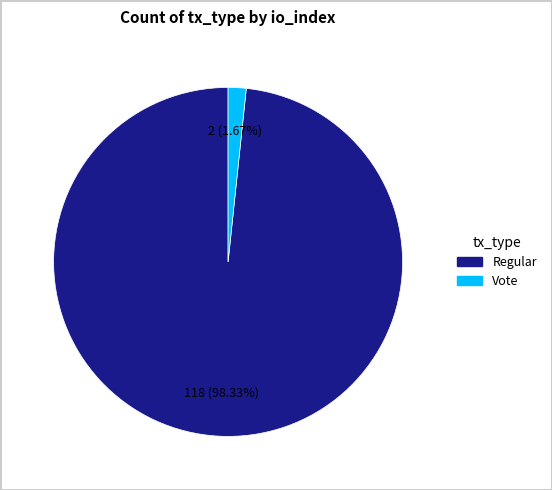

To the nearest percent, what is the average slice percentage?

50%